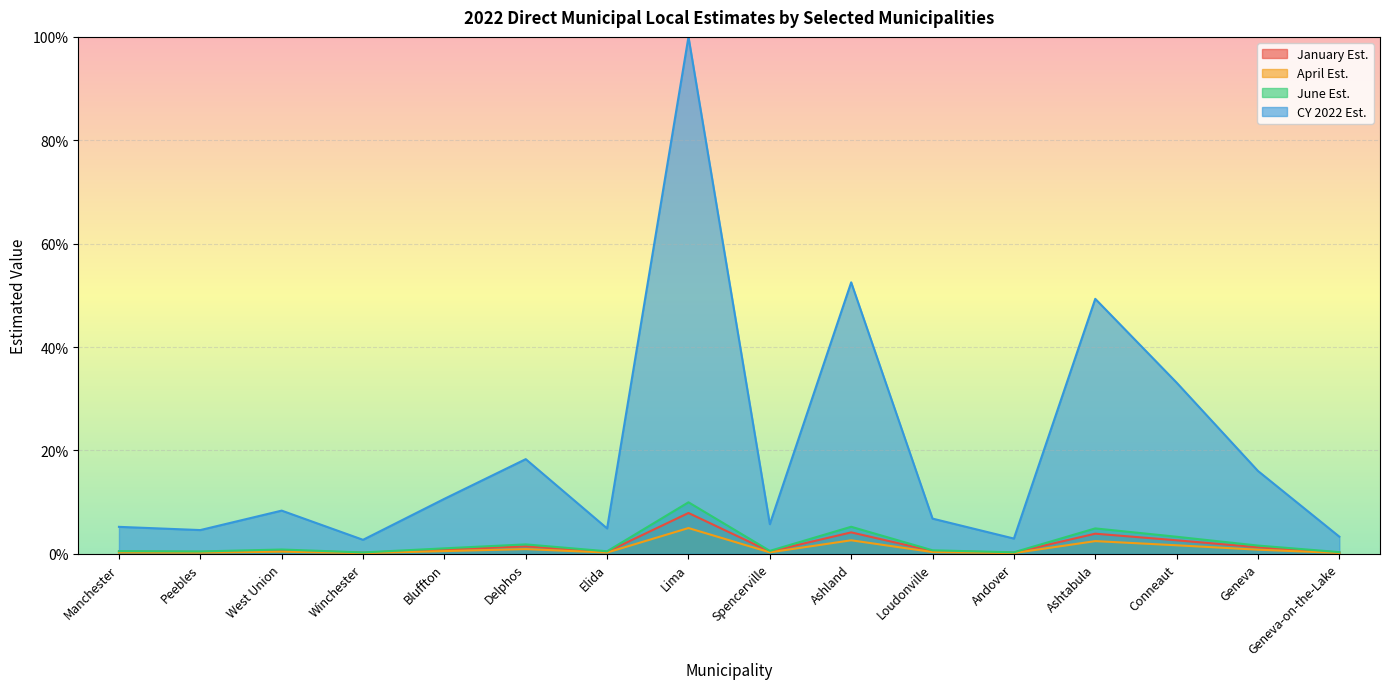

Is the value of April Est. at Ashland greater than the value of June Est. at Lima?

No